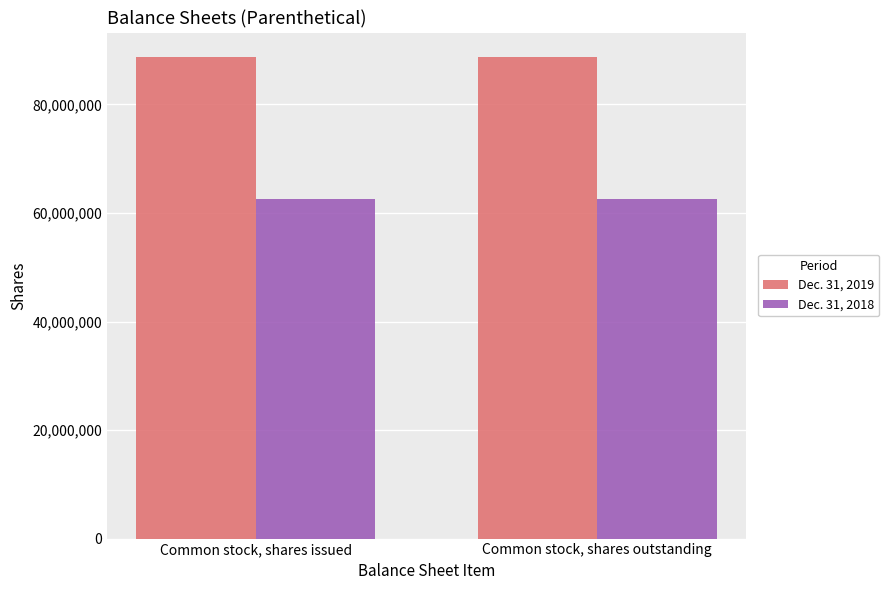

What position from the right is Common stock, shares issued?

2